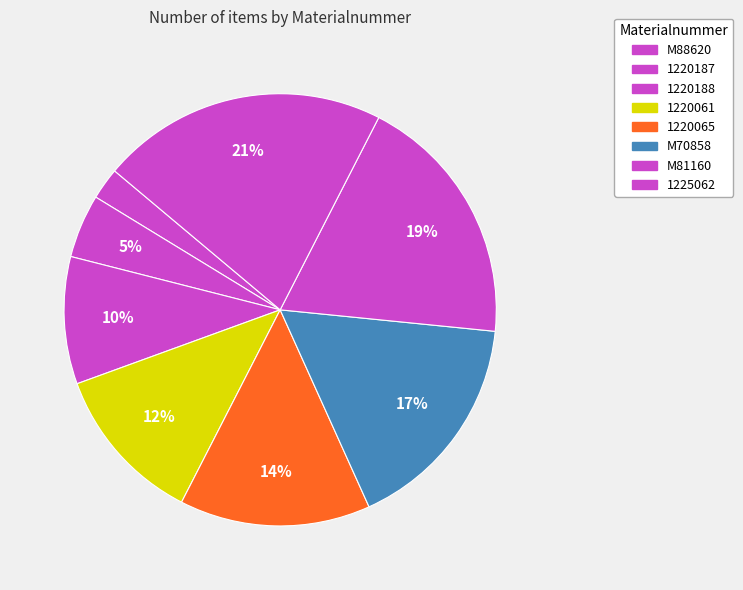

To the nearest percent, what is the combined percentage of 1220065 and 1220188?

24%